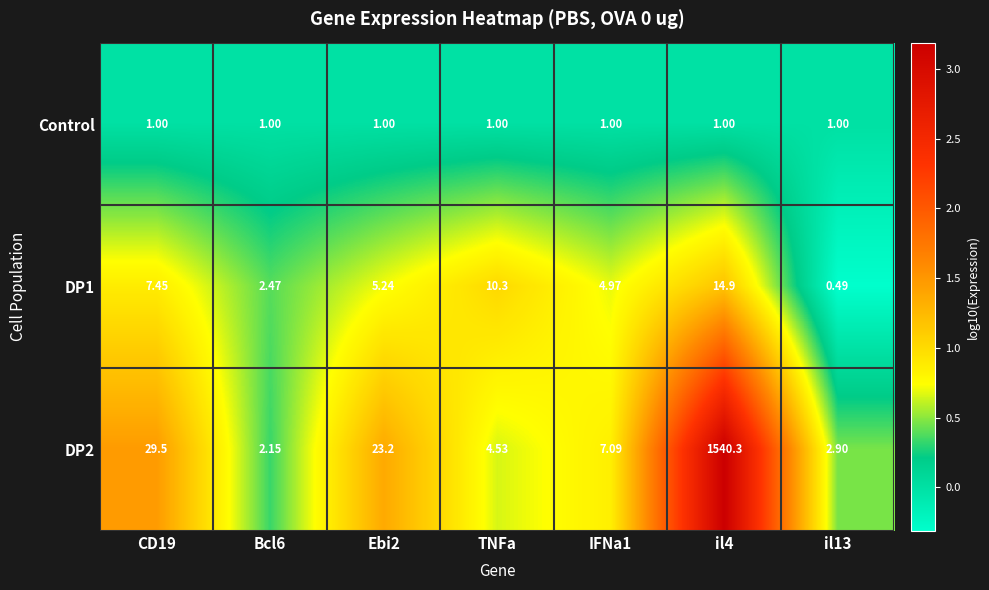

Is the value of Control at Ebi2 greater than the value of DP1 at il4?

No